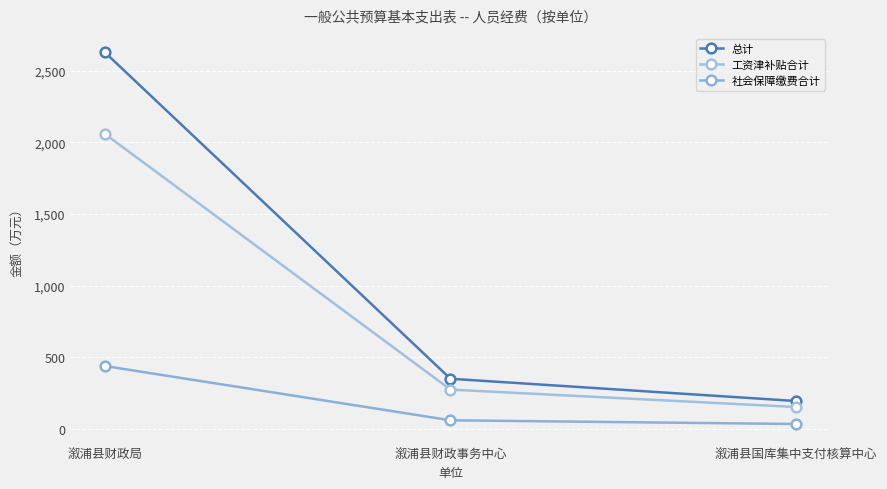

Reading right to left, what are all the values shown in this chart?

总计: 192.9	348.6	2629.2
工资津补贴合计: 151.0	272.8	2059.2
社会保障缴费合计: 32.2	58.2	437.4